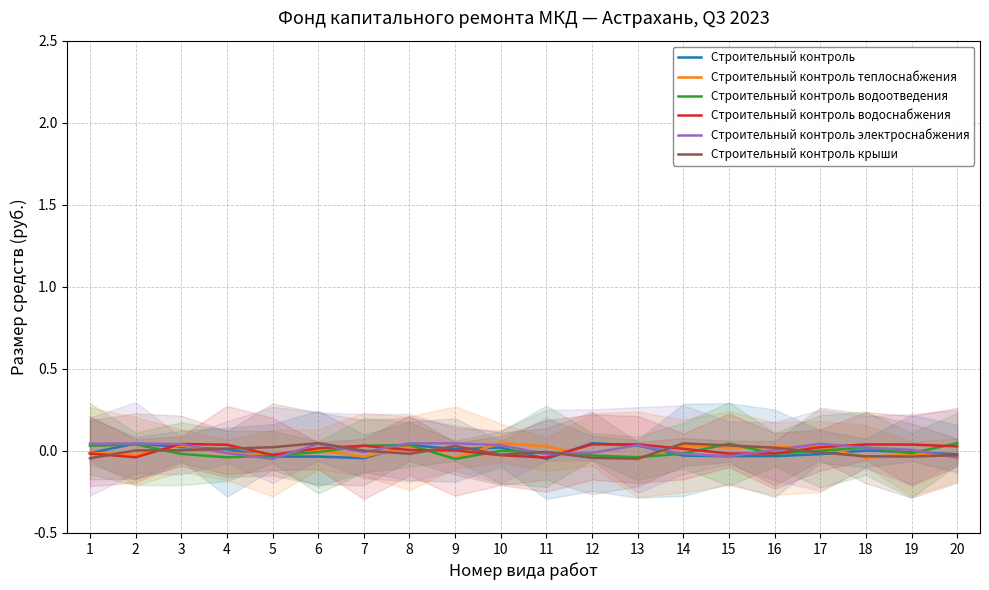

After their last crossing, which series has the higher values: Строительный контроль электроснабжения or Строительный контроль теплоснабжения?

Строительный контроль теплоснабжения